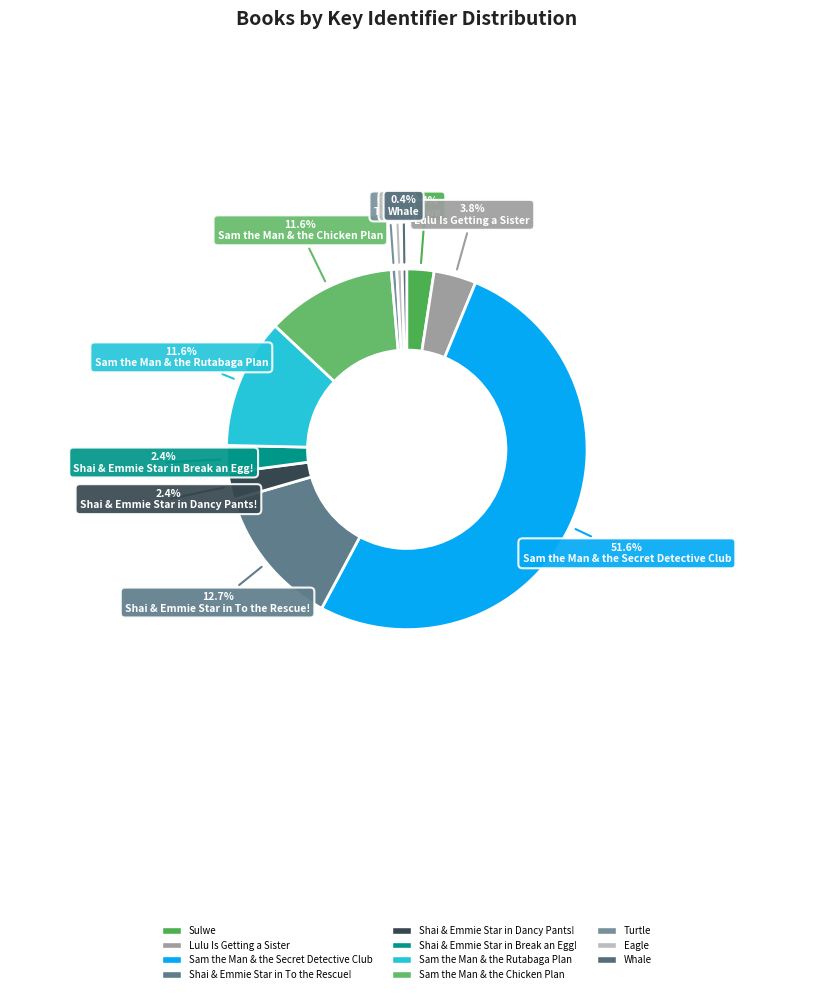

What is the largest slice in the pie chart?

Sam the Man & the Secret Detective Club